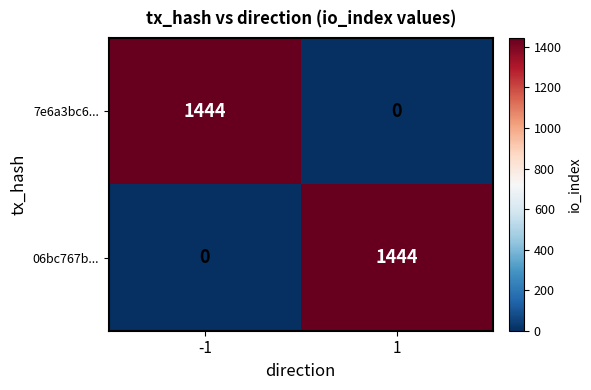

Is it true that 06bc767b... equals 0 at -1?

True